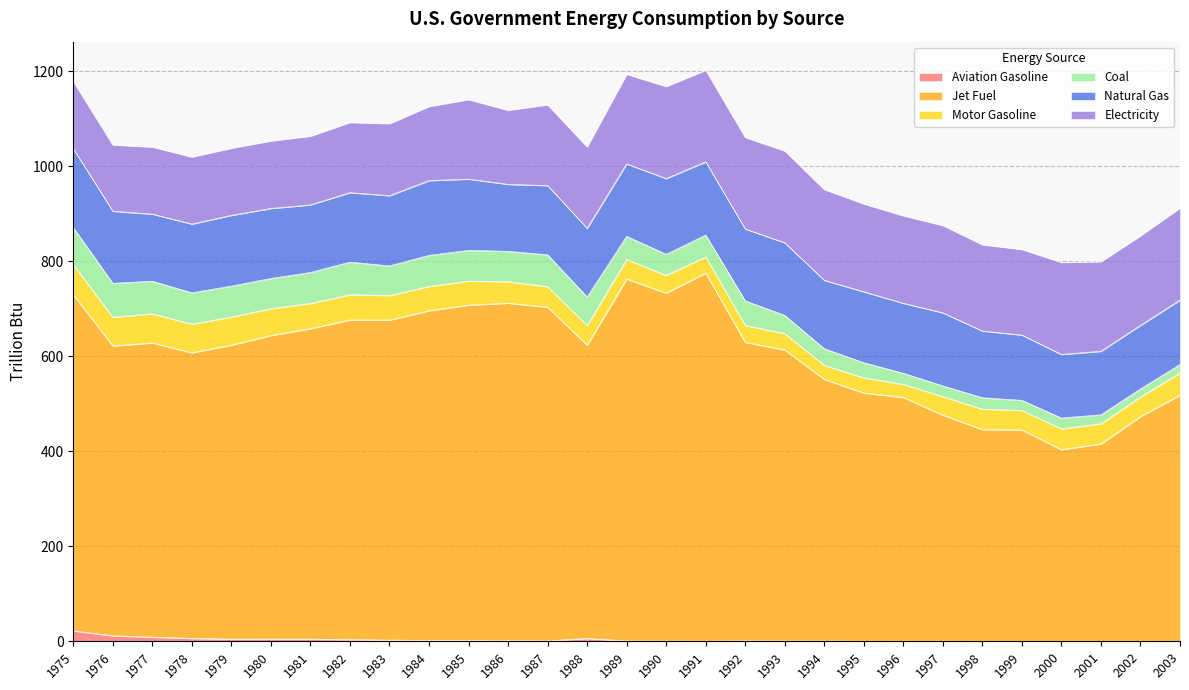

Reading left to right, what are all the values shown in this chart?

Aviation Gasoline: 22.0	11.6	8.8	6.2	4.7	4.9	4.6	3.6	2.6	1.9	1.9	1.4	1.0	6.0	0.8	0.5	0.4	1.0	0.7	0.6	0.3	0.2	0.3	0.2	0.1	0.2	0.2	0.2	0.3
Jet Fuel: 707.4	610.0	619.2	601.1	618.6	638.7	653.3	672.7	673.4	693.7	705.7	710.2	702.3	617.2	761.7	732.4	774.5	628.2	612.4	550.7	522.3	513.0	475.7	445.5	444.7	403.1	415.2	472.9	517.9
Motor Gasoline: 63.2	60.4	61.4	60.1	59.1	56.5	53.2	53.1	51.6	51.2	50.4	45.3	43.1	41.2	41.1	37.2	34.1	35.6	34.5	29.5	31.9	27.6	39.0	43.0	41.1	43.9	42.5	41.3	46.3
Coal: 77.9	71.3	68.4	66.0	65.1	63.5	65.1	68.6	62.4	65.3	64.8	63.8	67.0	60.2	48.7	44.3	45.9	51.7	38.3	35.0	31.7	23.3	22.5	23.9	21.2	22.7	18.8	16.9	18.1
Natural Gas: 166.2	151.8	141.2	144.7	148.9	147.3	142.2	146.2	147.8	157.4	149.9	140.9	145.6	144.6	152.4	159.4	154.1	151.2	152.9	143.9	149.4	147.3	153.8	140.4	137.4	133.8	133.7	133.7	135.5
Electricity: 141.5	139.3	141.1	141.0	141.2	141.9	144.5	147.5	151.5	155.9	167.2	155.8	169.9	171.2	188.6	193.6	192.7	192.5	193.1	190.9	184.8	184.0	183.6	181.4	180.0	193.6	188.4	188.3	193.8